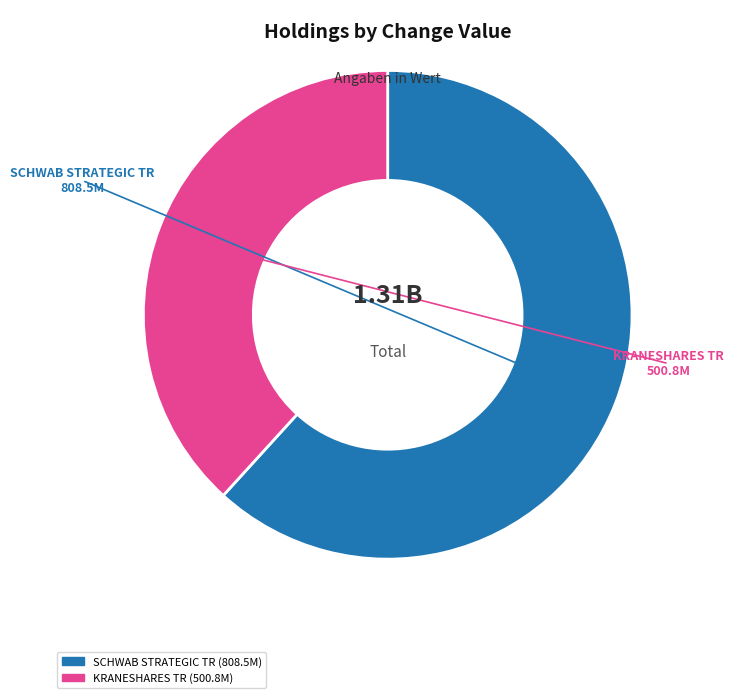

True or false: KRANESHARES TR accounts for 48% of the total.

False